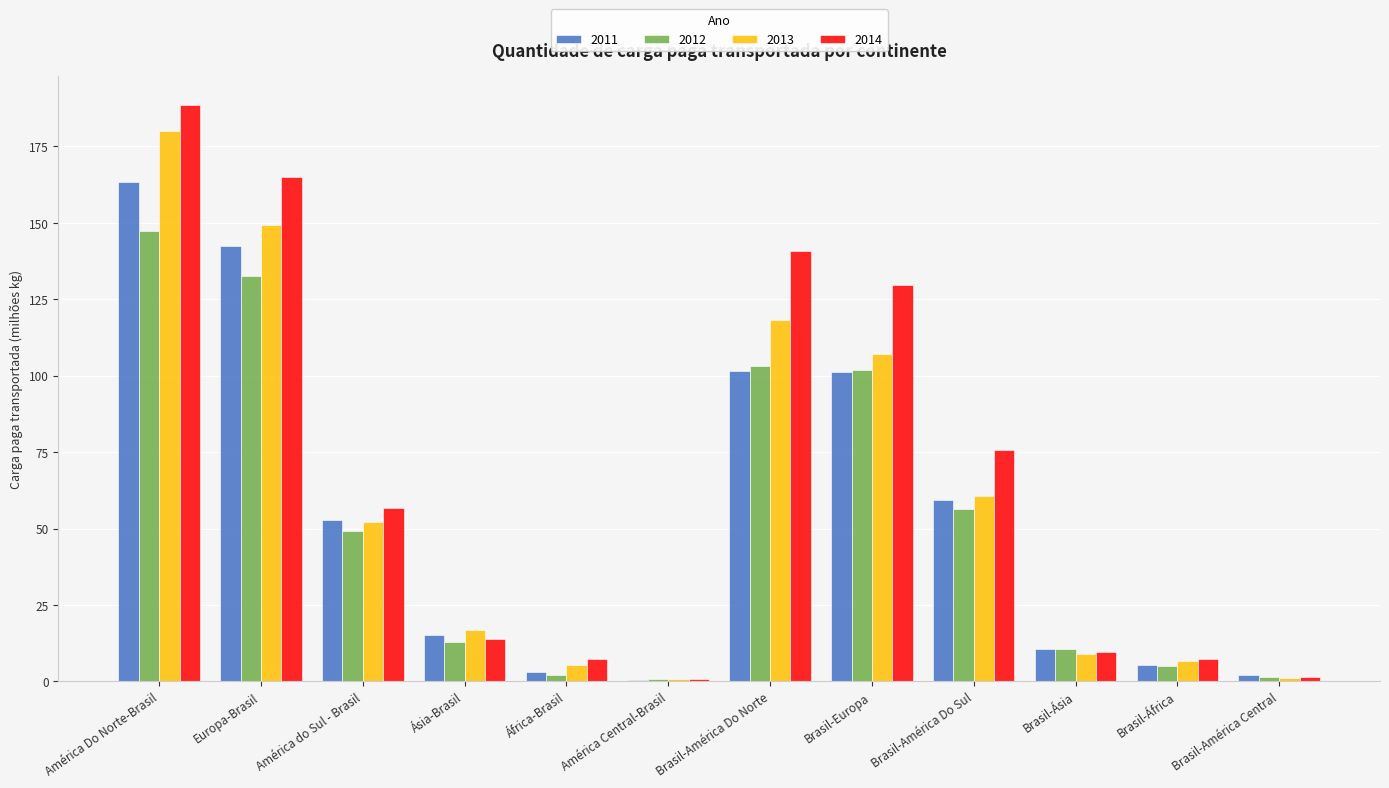

The 2012 series shows 103.2 at Brasil-América Do Norte. True or false?

True